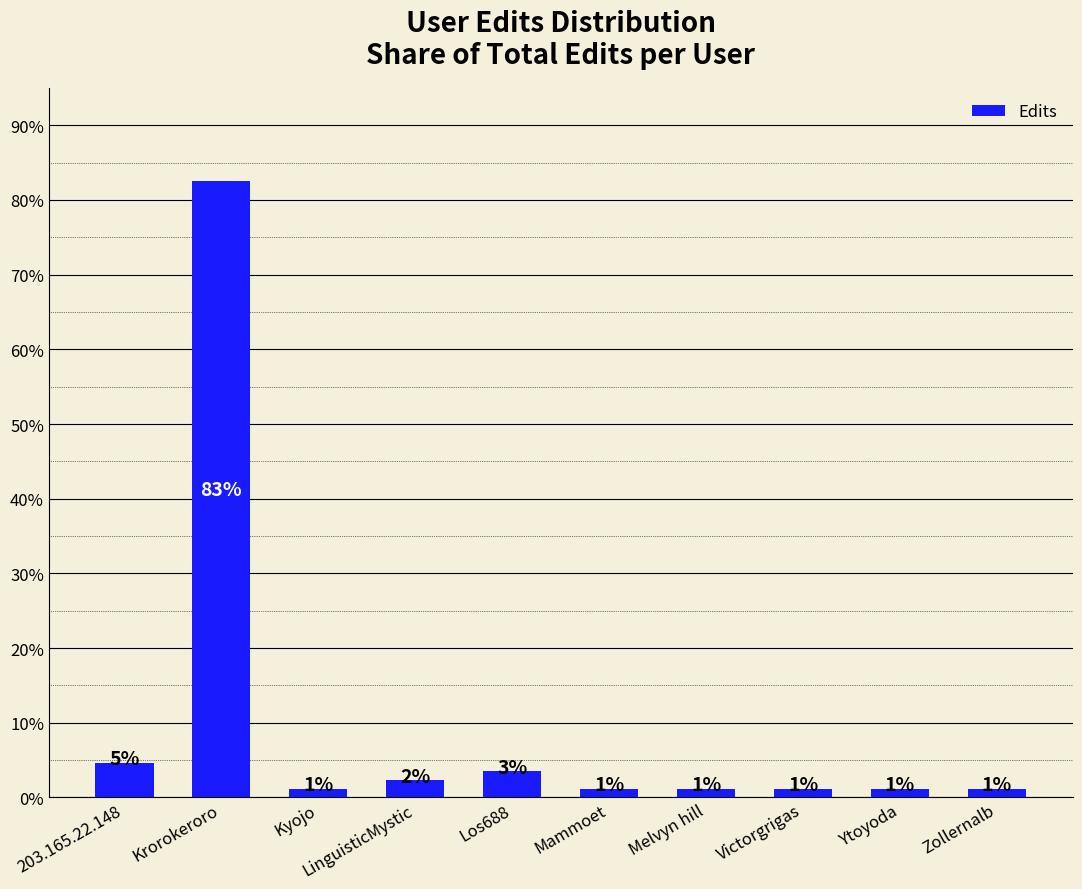

What is the difference between the values at LinguisticMystic and Victorgrigas?

1.2